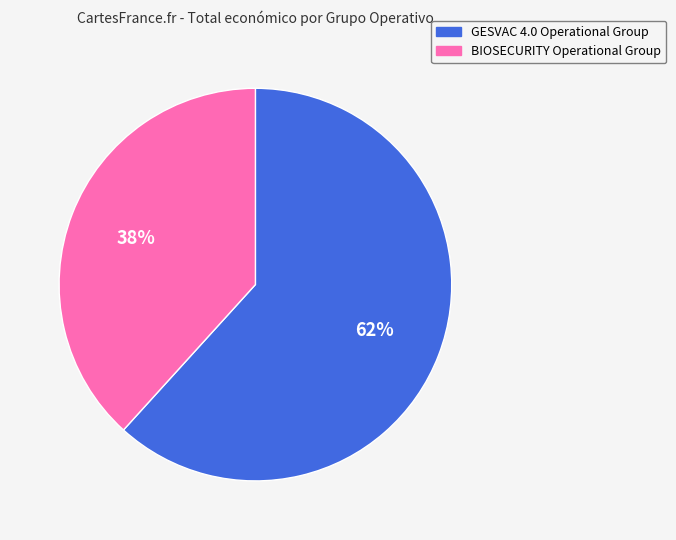

Is it true that GESVAC 4.0 Operational Group is 71% of the pie?

False